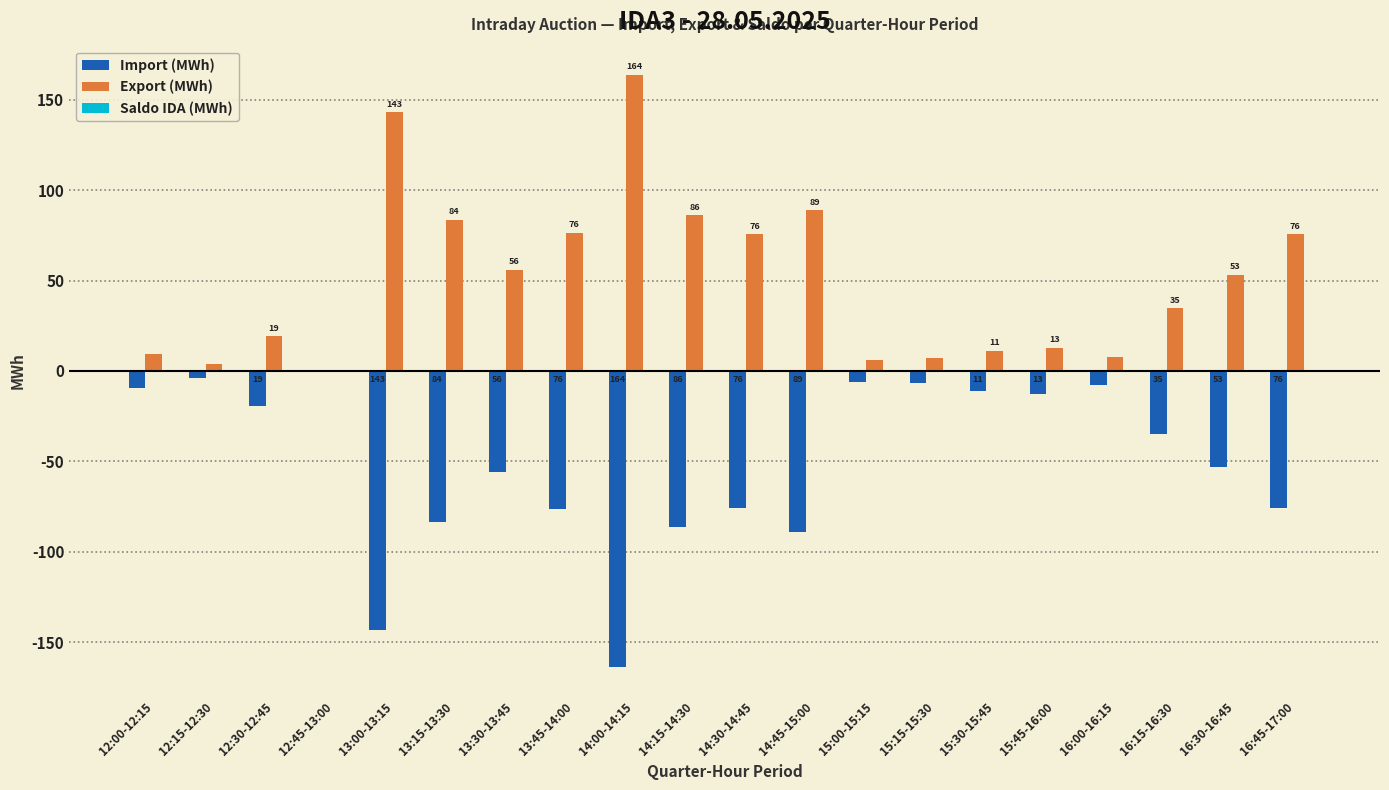

True or false: Import (MWh) has a value of -76.4 at 13:45-14:00.

True